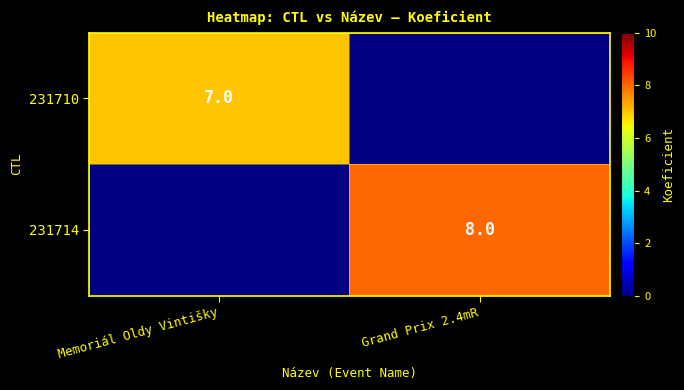

The 231710 series shows 3.4 at Memoriál Oldy Vintišky. True or false?

False